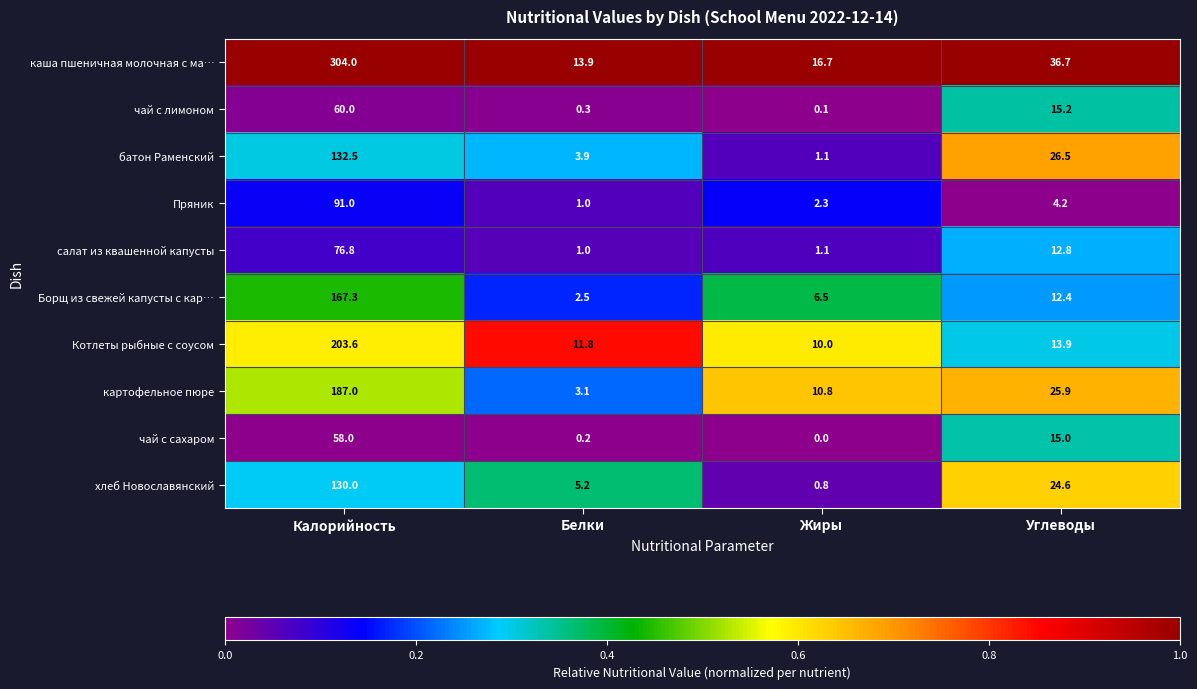

Which series changed the most between Белки and Жиры?

картофельное пюре